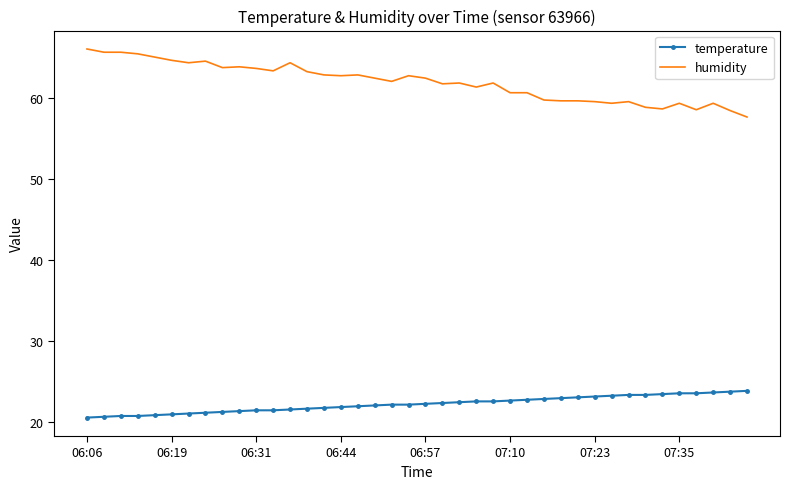

List the series in order of their overall mean, lowest first.

temperature, humidity